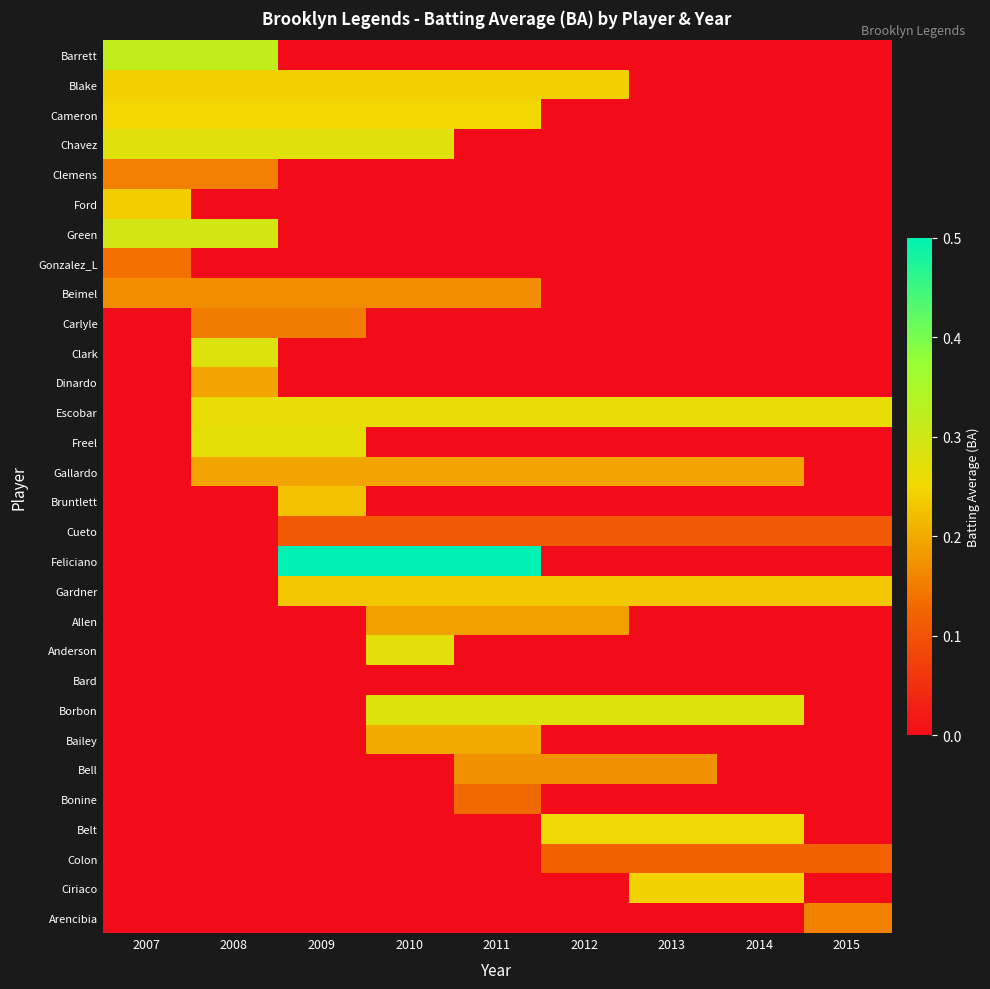

Which has a higher value, 2012 or 2007?

2007